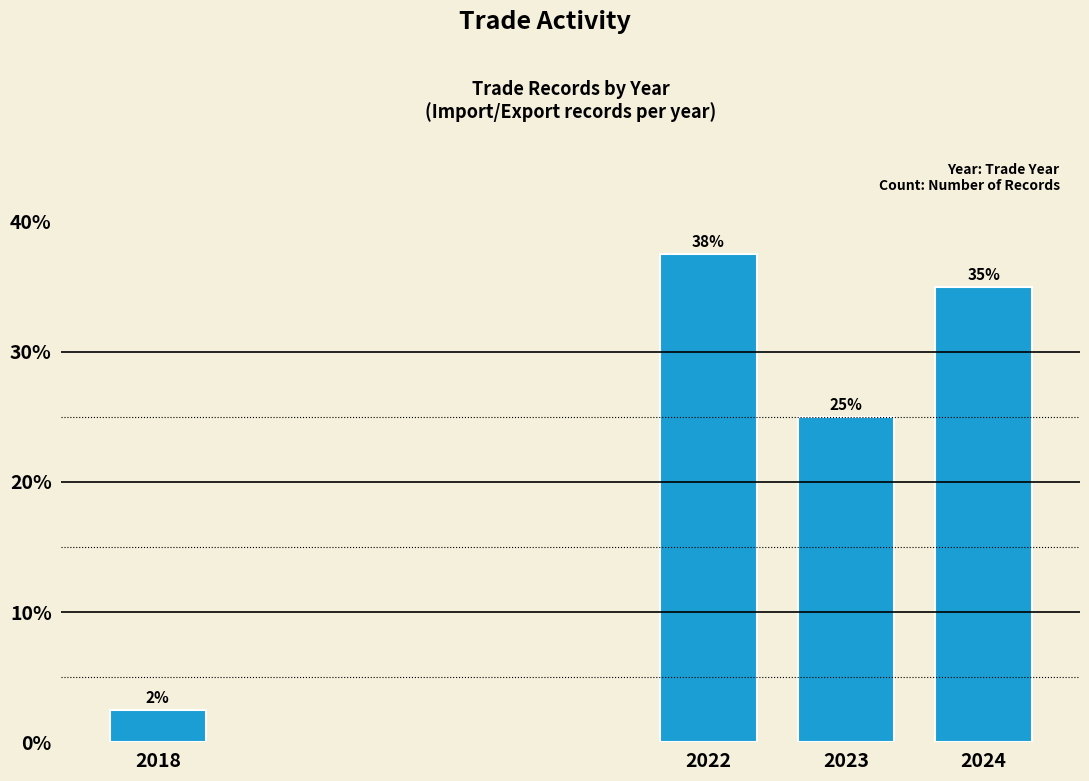

What is the sum of all values?

100.0